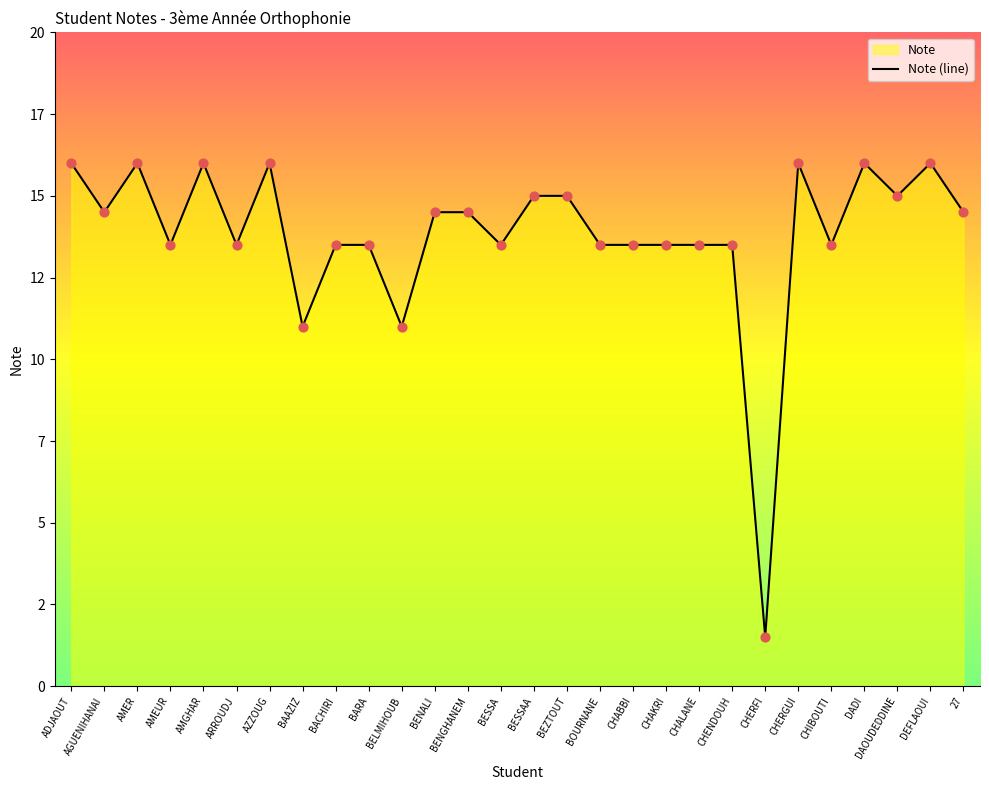

Which has a higher value, CHIBOUTI or BELMIHOUB?

CHIBOUTI